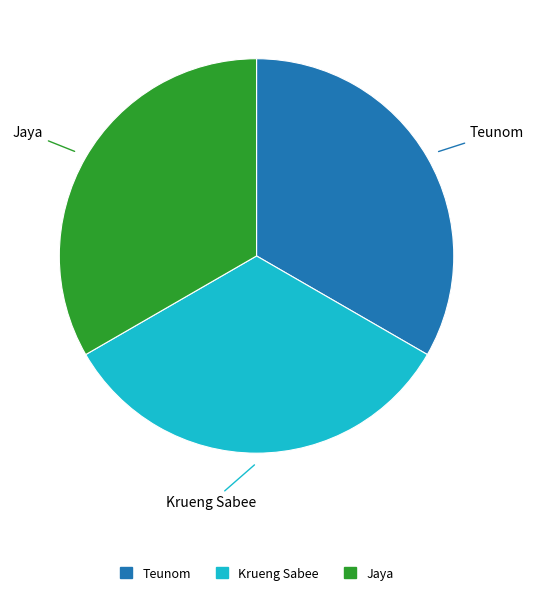

How many segments does this pie chart have?

3